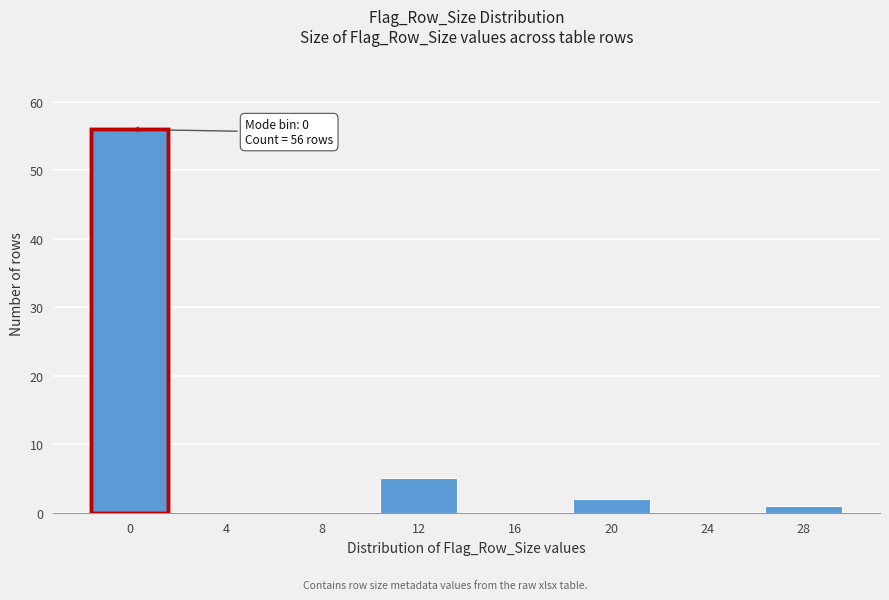

Reading left to right, what are all the values shown in this chart?

0=56	4=0	8=0	12=5	16=0	20=2	24=0	28=1